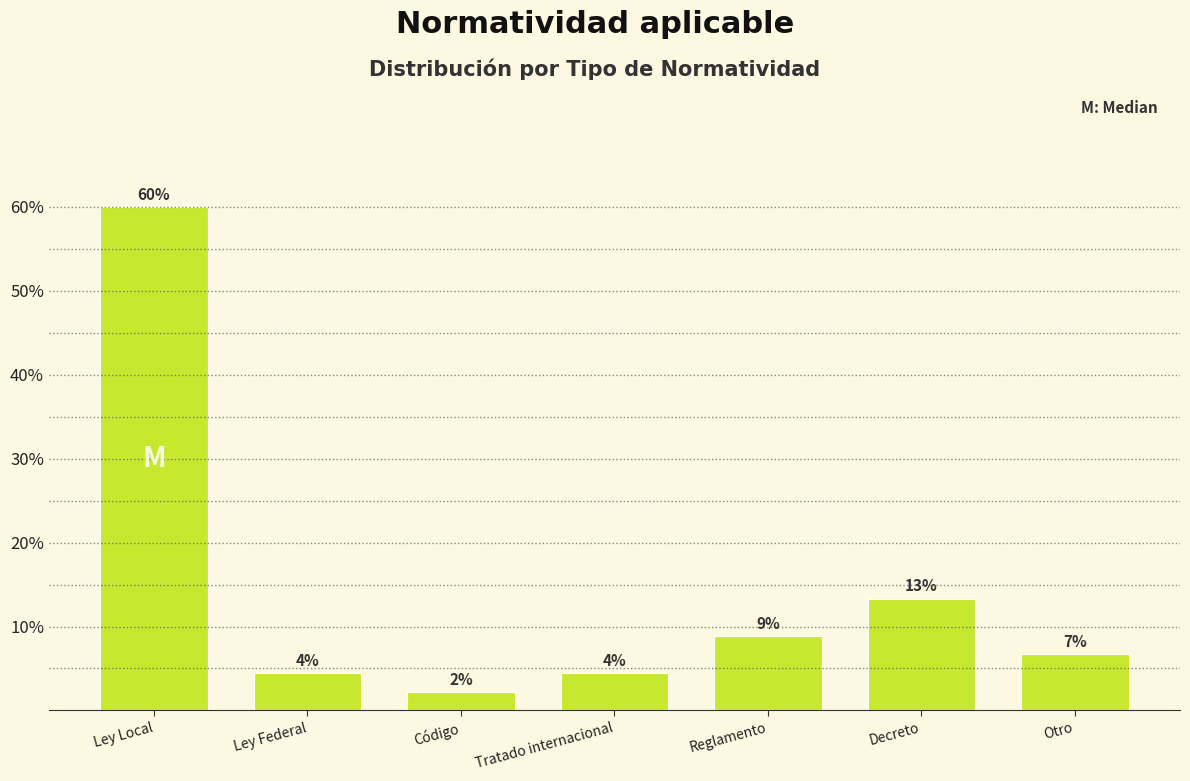

Are the bars horizontal?

No